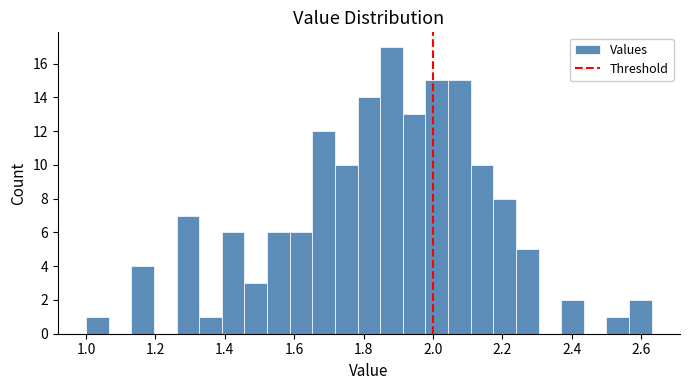

Around what value on the x-axis is the tallest bar? Give the approximate position of its centre, as read against the axis.

1.88